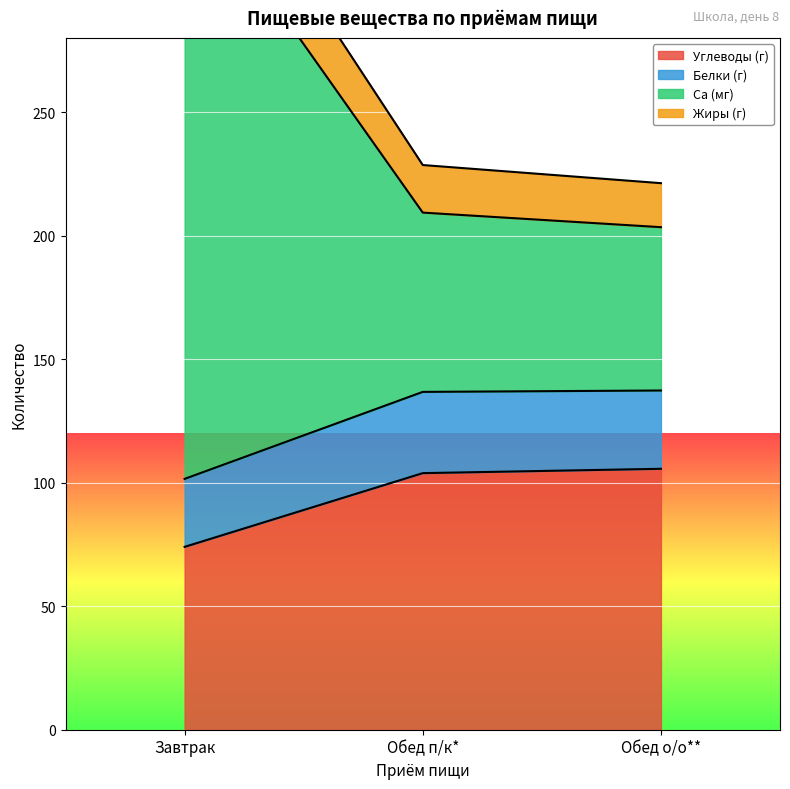

What is the maximum value for Углеводы (г)?

105.7